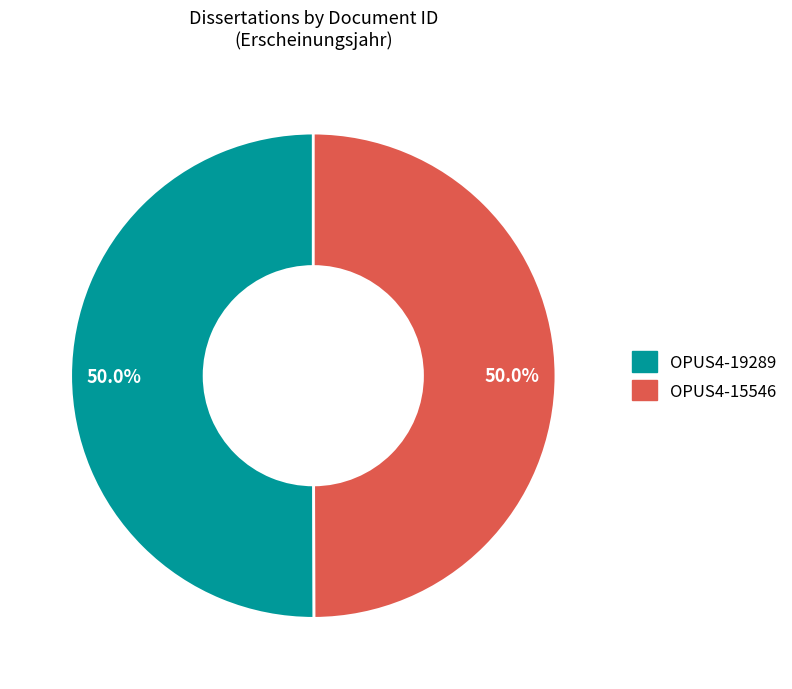

True or false: OPUS4-19289 accounts for 41% of the total.

False